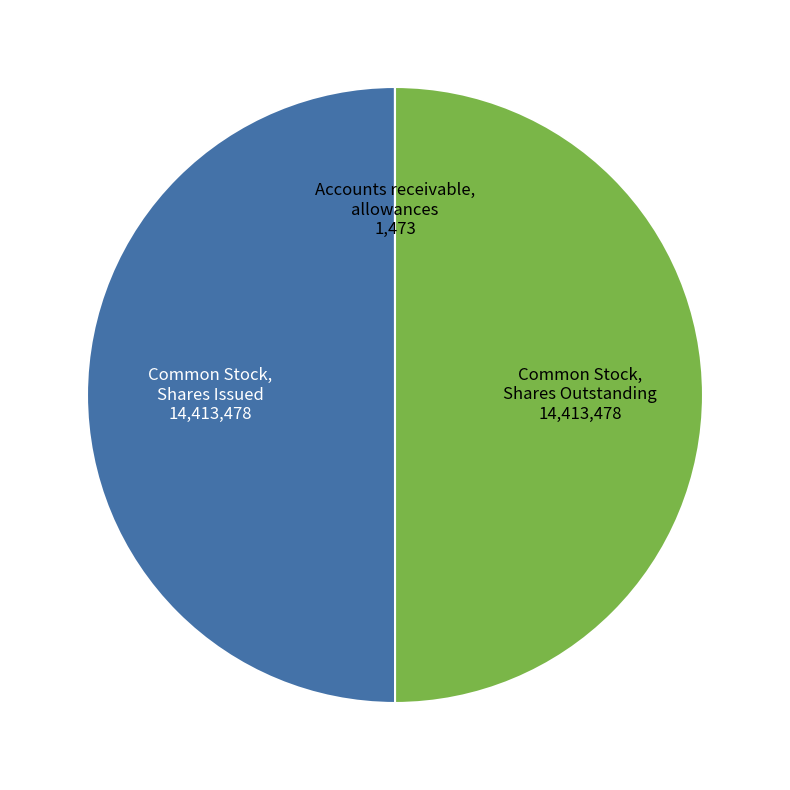

To the nearest percent, what is the average slice percentage?

33%